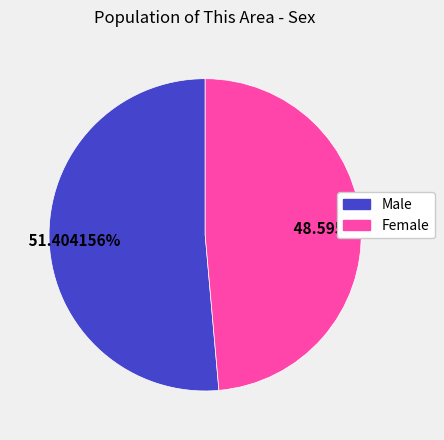

To the nearest percent, what percentage of the pie is Female?

49%